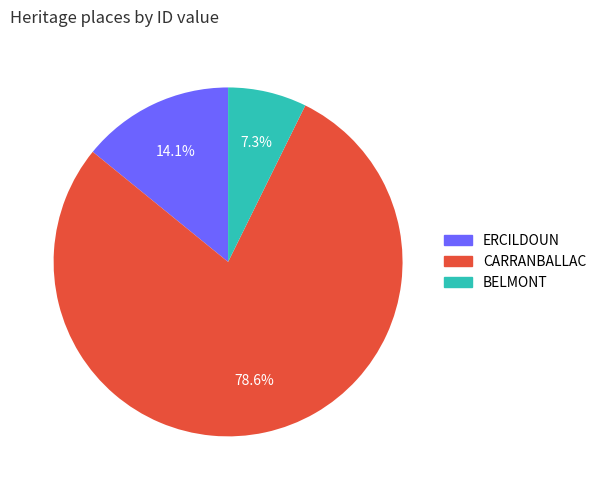

To the nearest percent, what portion does BELMONT represent?

7%